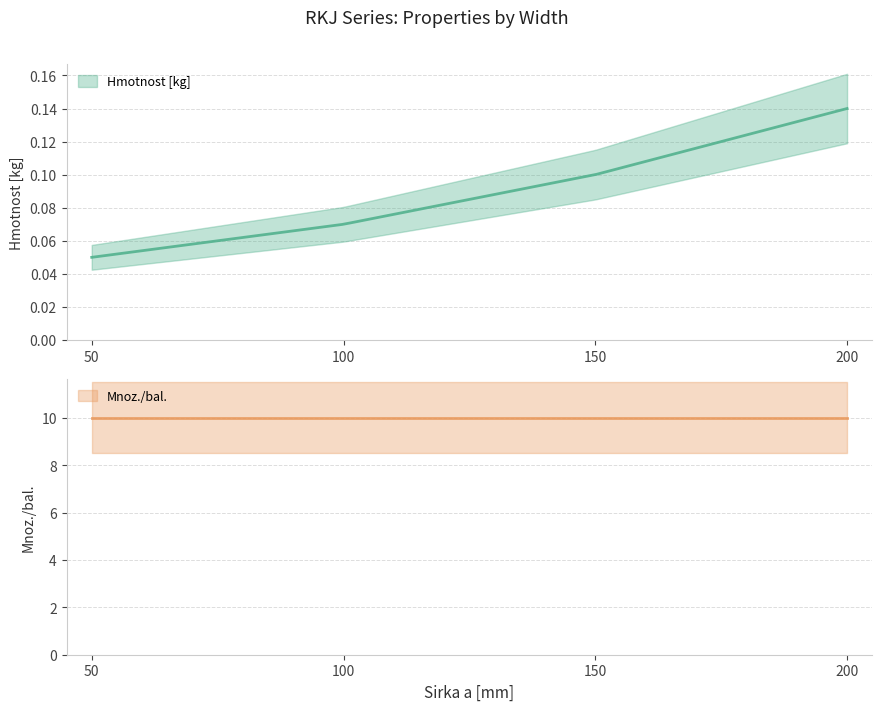

Count the Hmotnost [kg] values in the range 0 to 1.

4